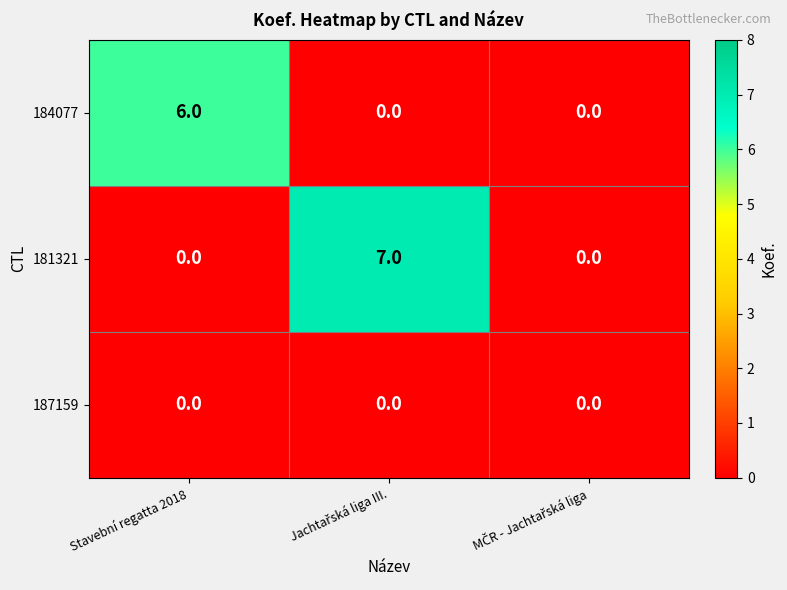

True or false: 184077 has a value of 10 at Stavební regatta 2018.

False